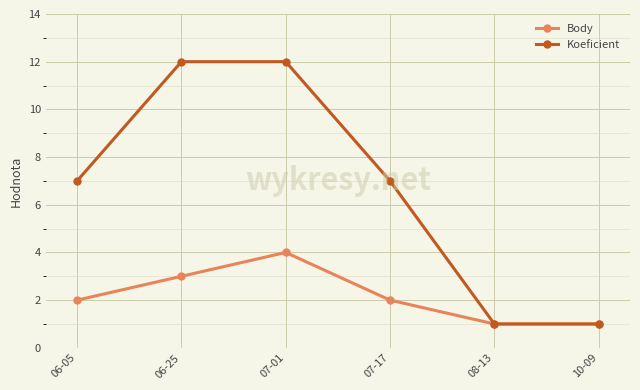

Reading right to left, list all the values displayed in this chart.

Body: 10-09=1	08-13=1	07-17=2	07-01=4	06-25=3	06-05=2
Koeficient: 10-09=1	08-13=1	07-17=7	07-01=12	06-25=12	06-05=7